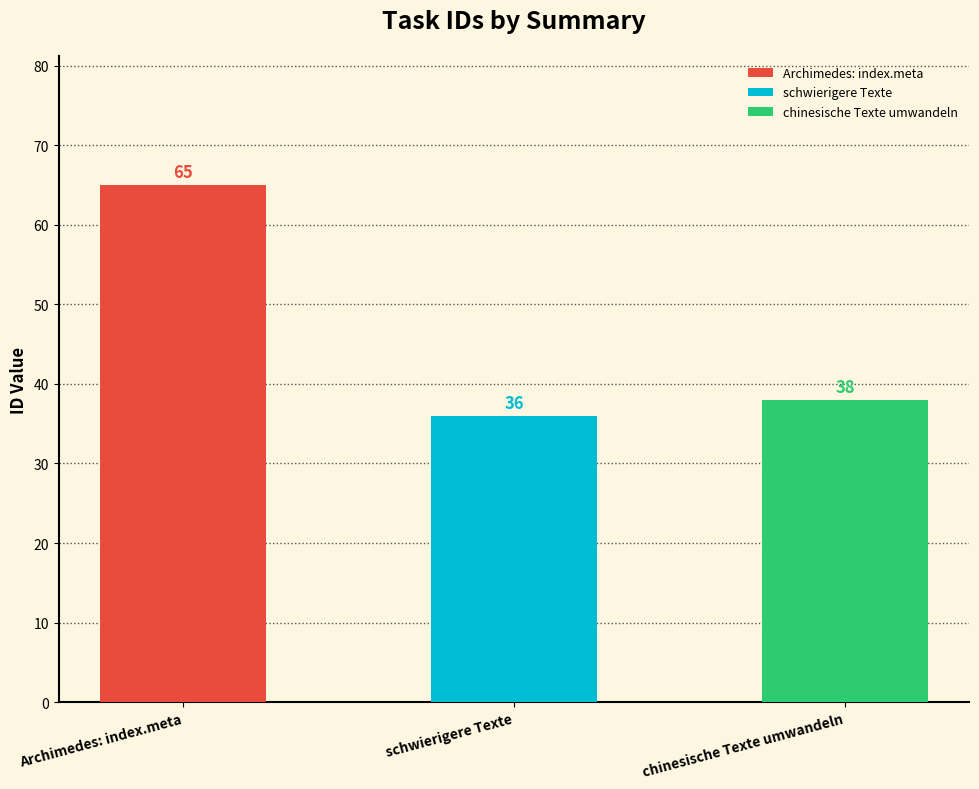

Rank the categories by value from highest to lowest.

Archimedes: index.meta, chinesische Texte umwandeln, schwierigere Texte